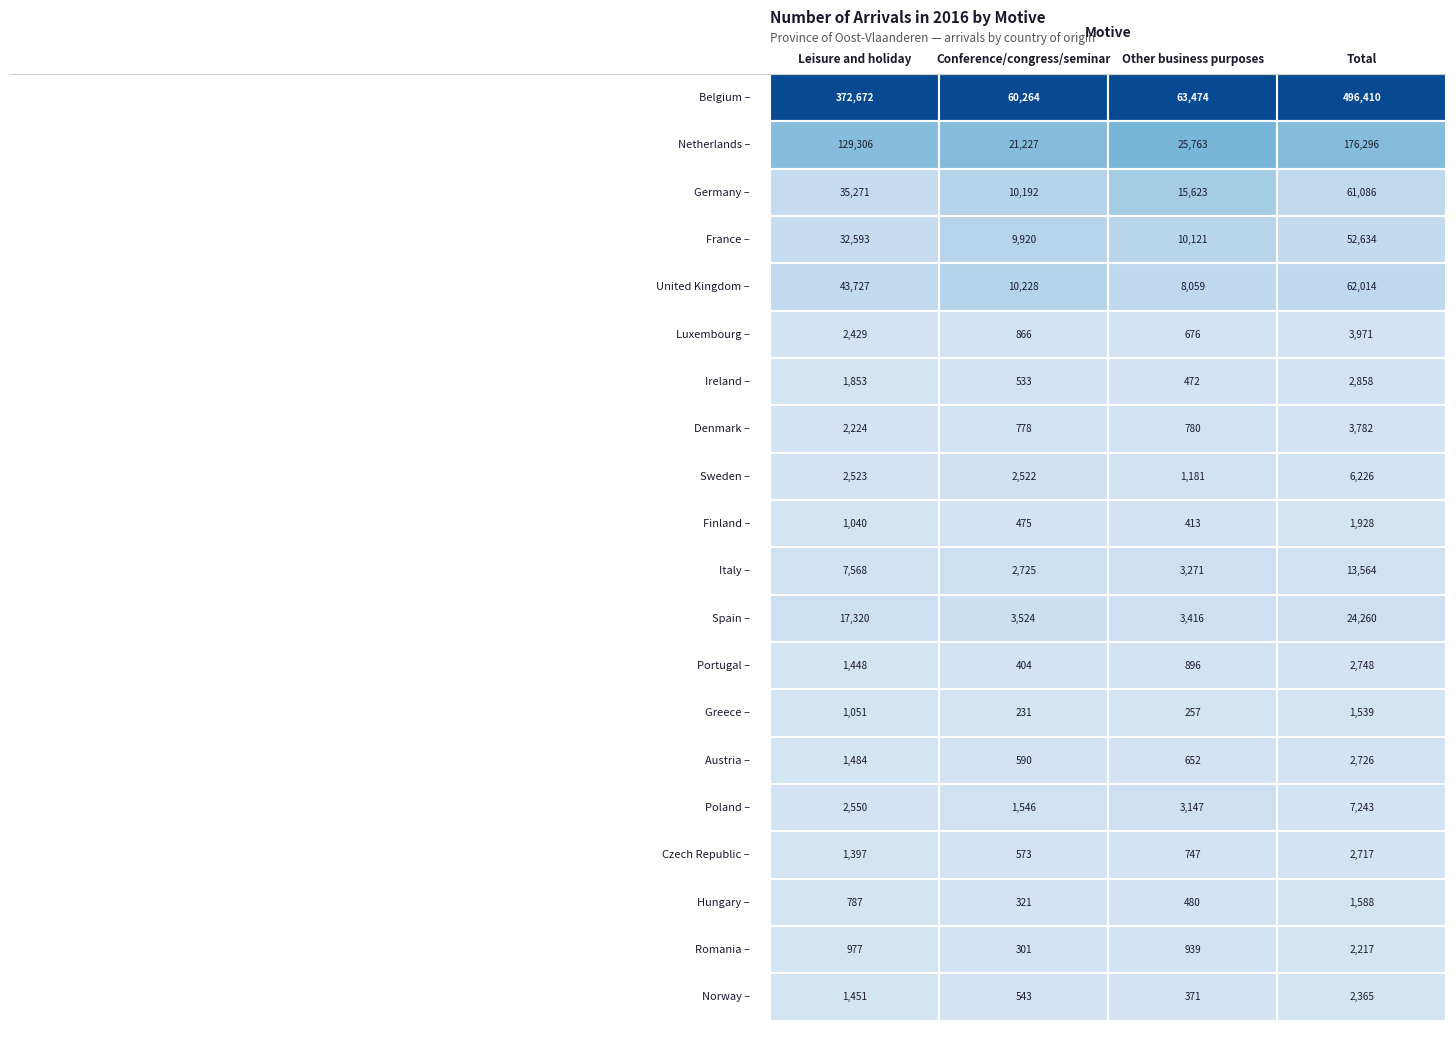

What is the total value across all series at 0?

659671